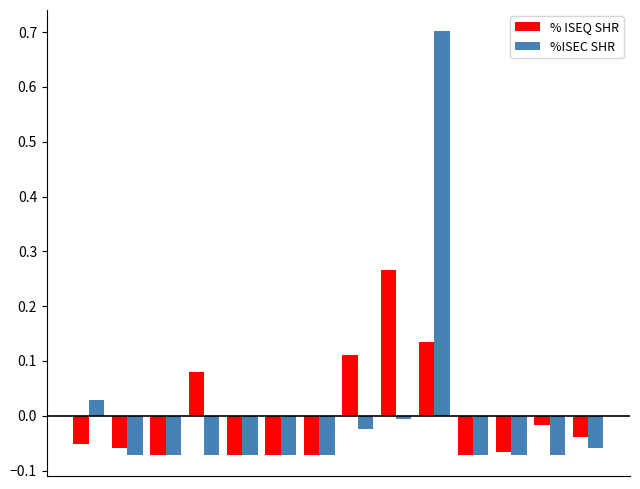

Are the bars horizontal?

No